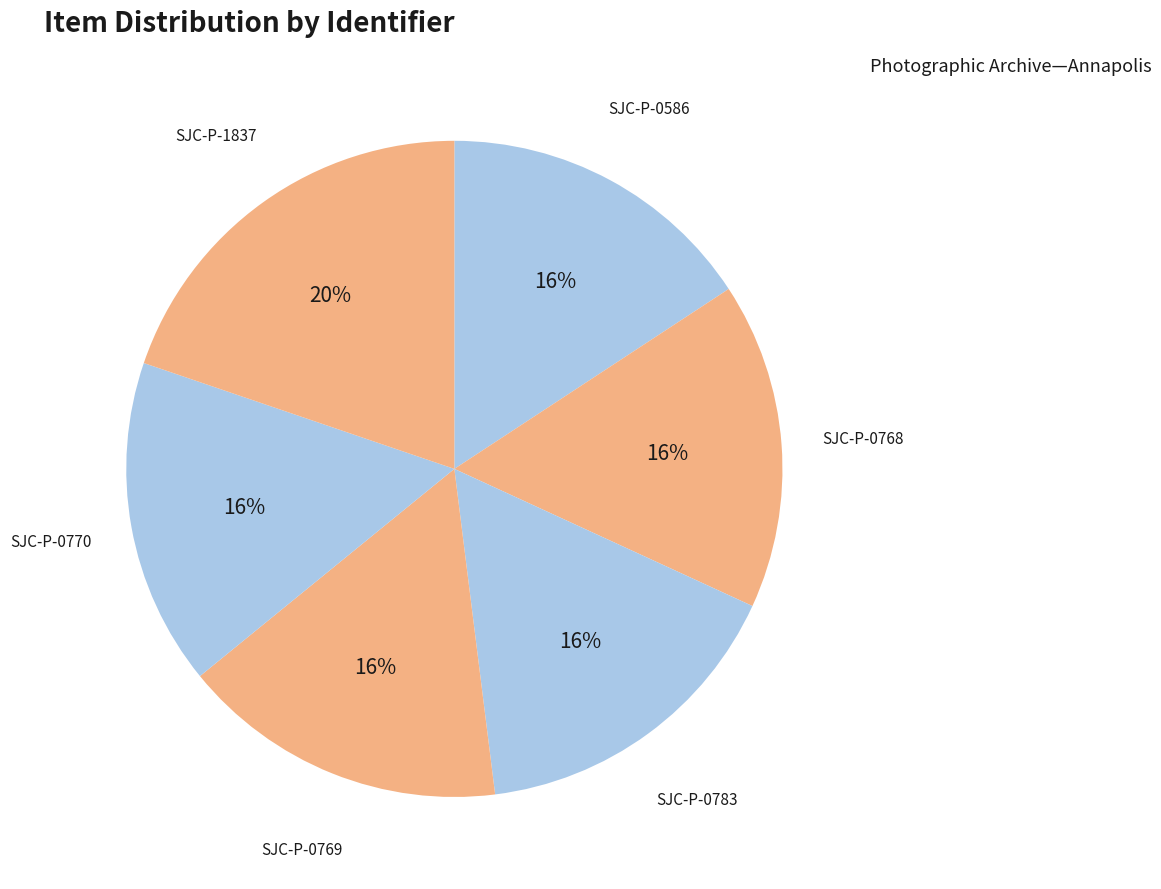

Count the number of slices in the pie.

6